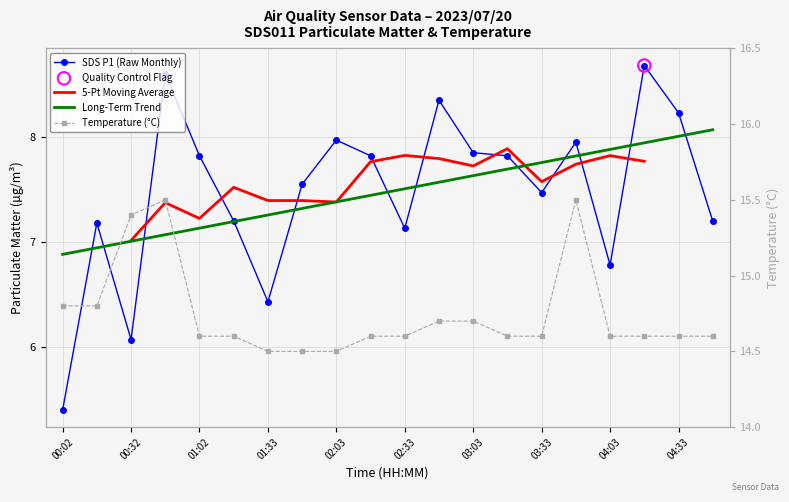

Which series has the largest Y range (max minus min)?

SDS P1 (Raw Monthly)